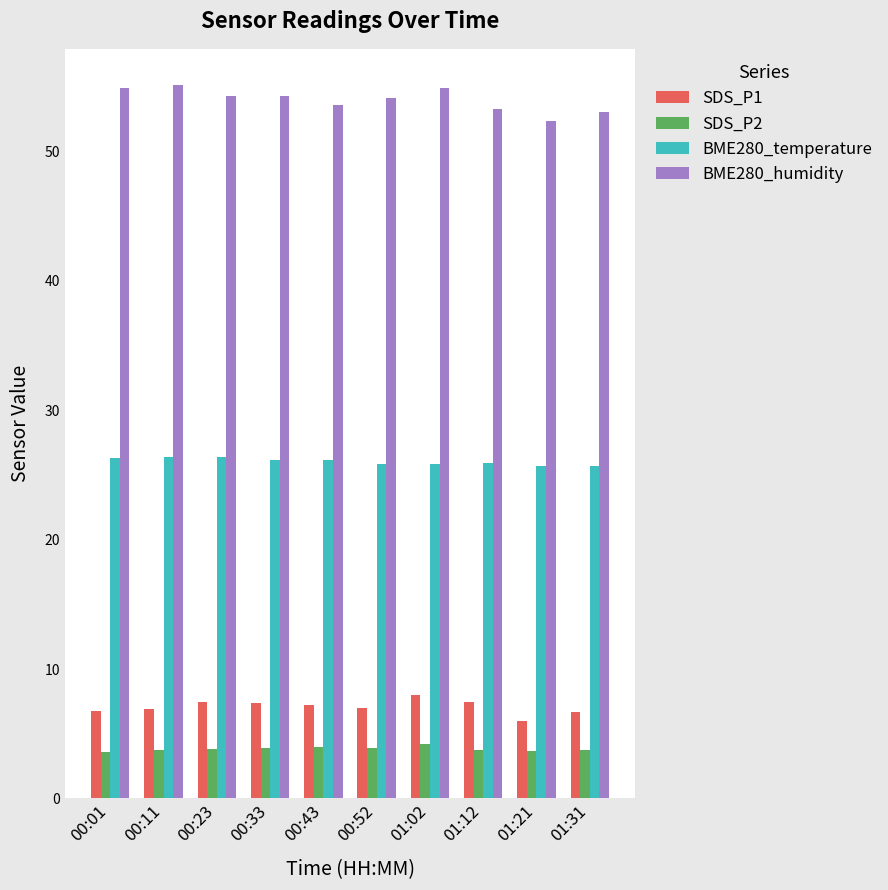

What is the total value across all series at 01:12?

90.4